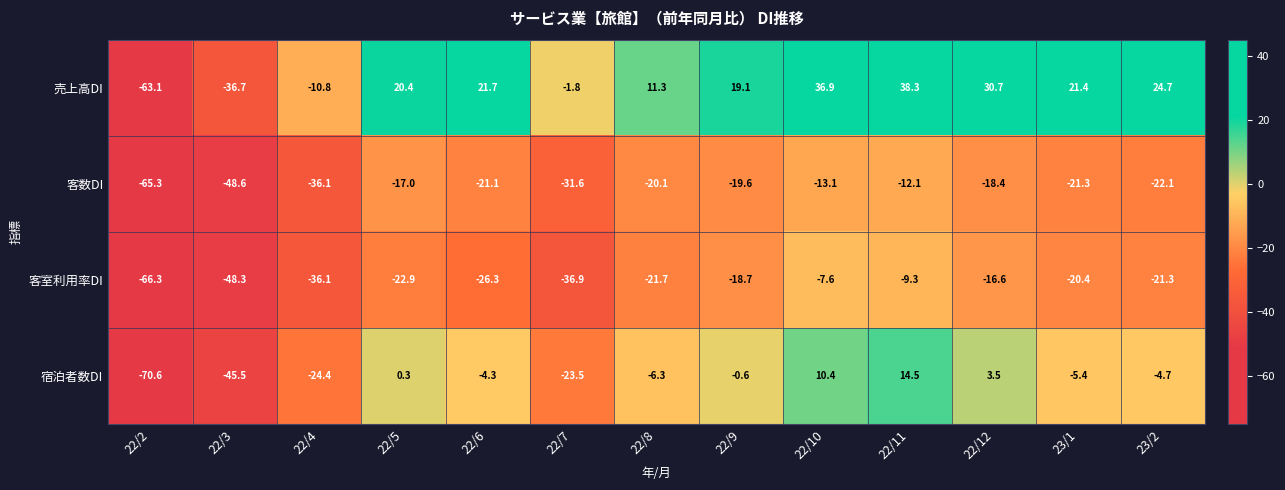

Which series has the largest total across all categories?

売上高DI